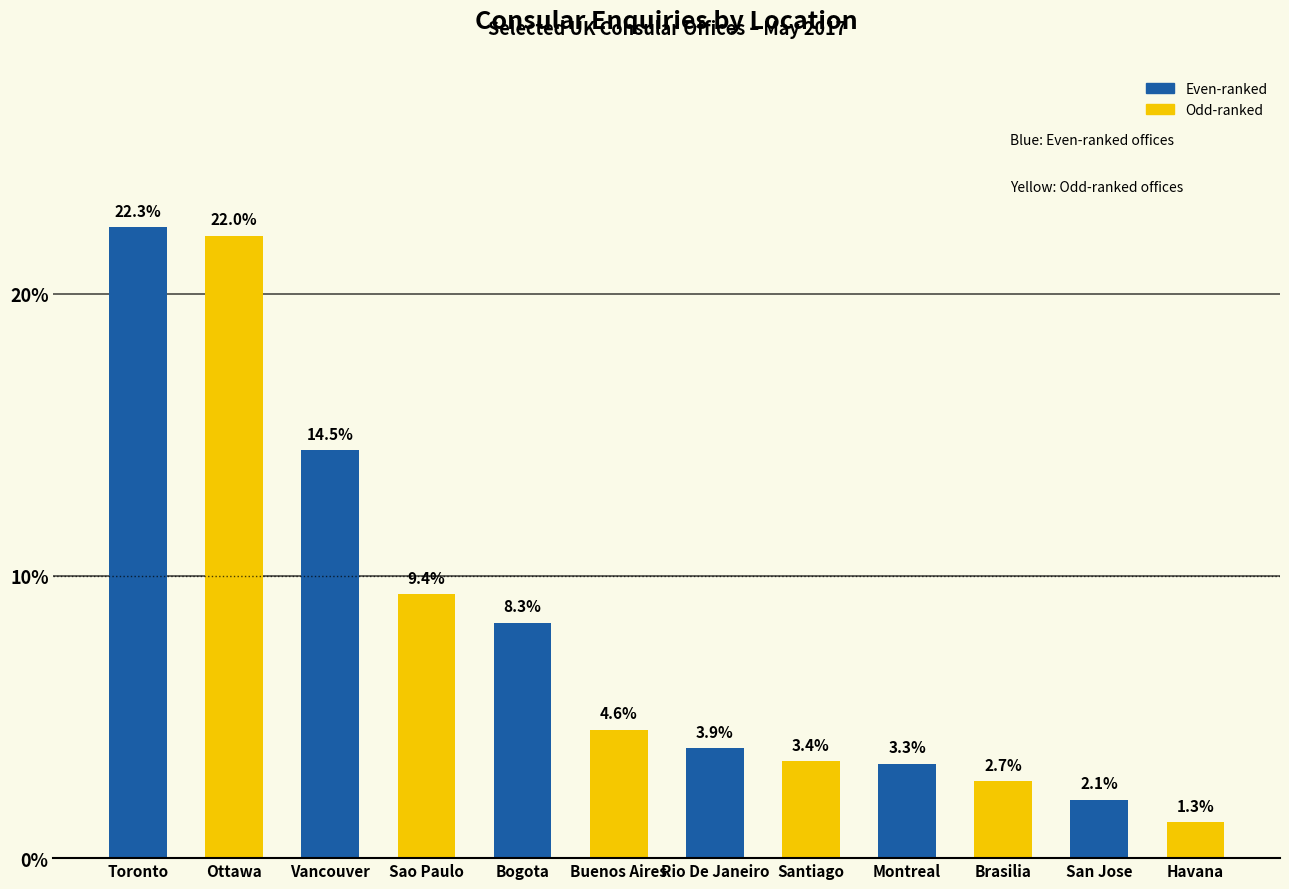

What value does the data have at Bogota?

8.3